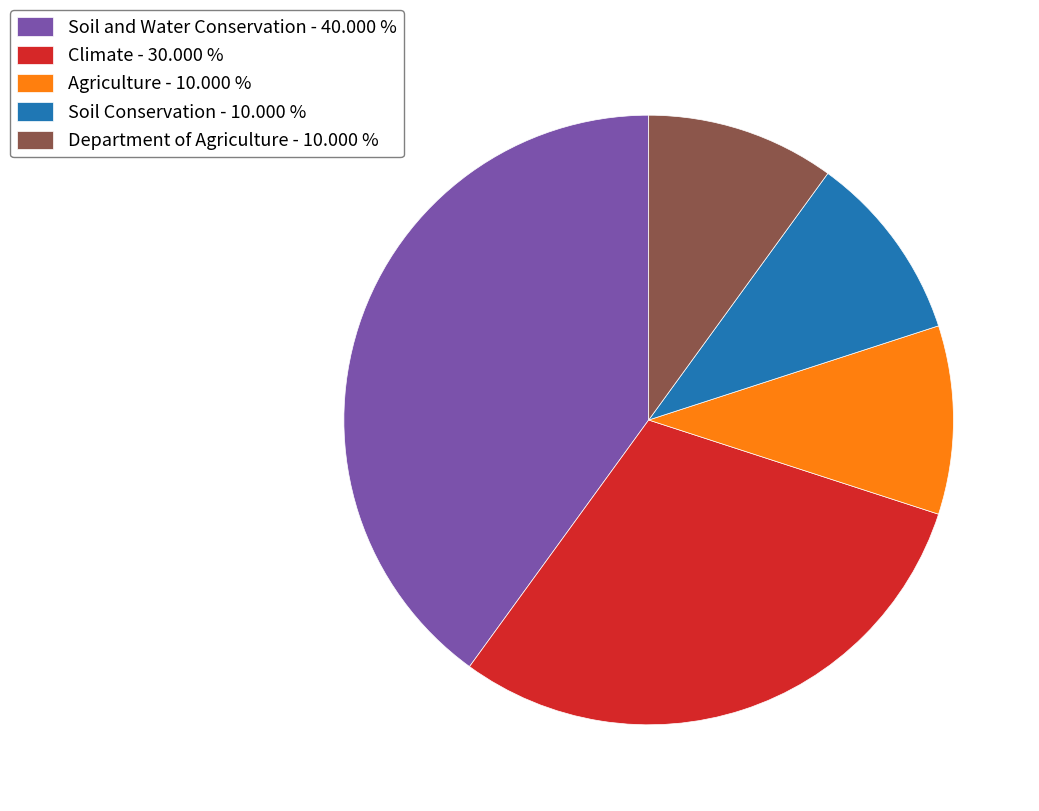

Is Climate - 30.000 % the majority of the pie?

No